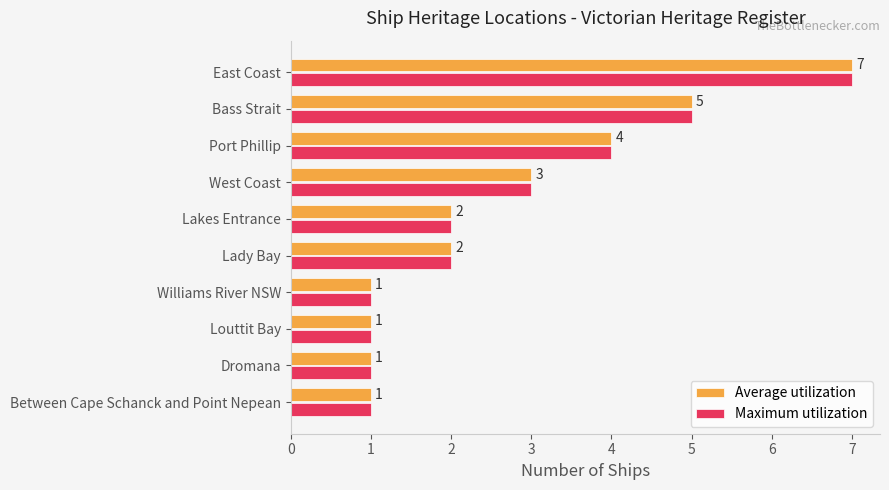

How many Average utilization values are between 1 and 4?

8